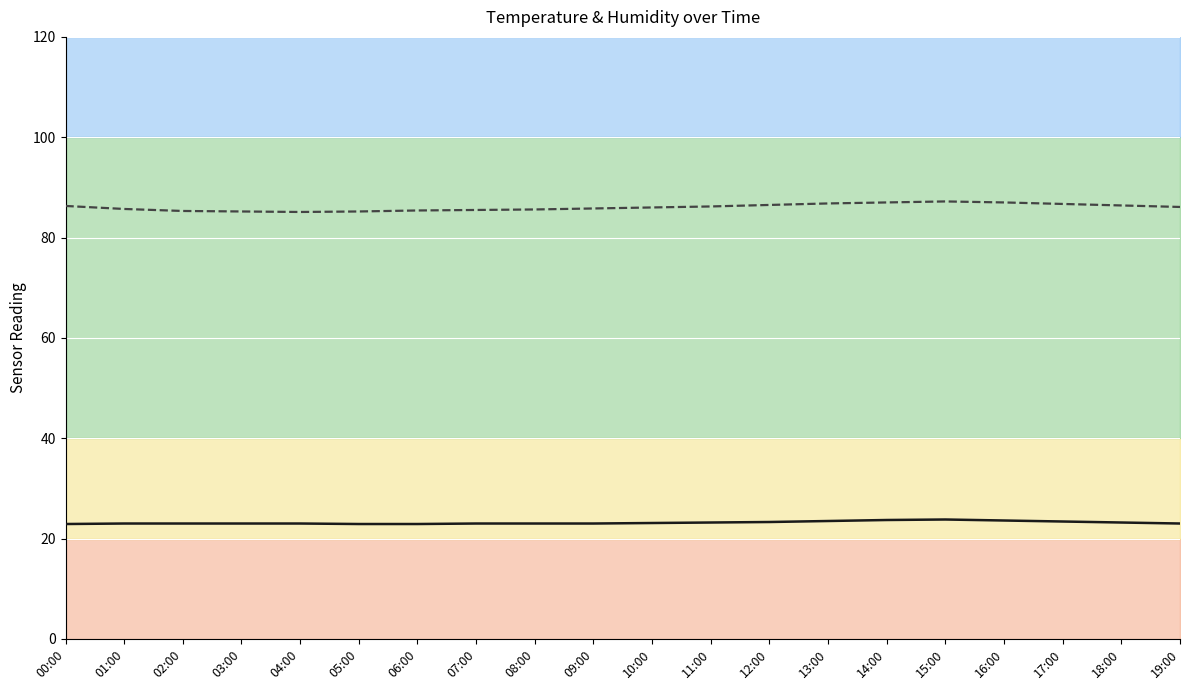

Is the value of temperature at 19:00 greater than the value of humidity at 07:00?

No